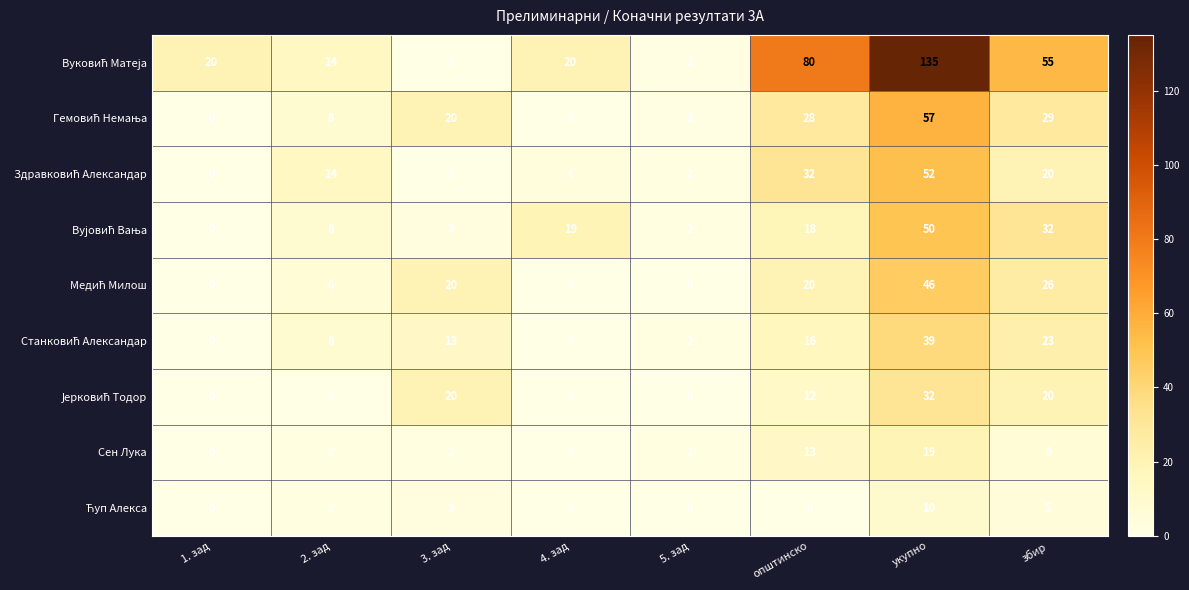

Where is Сен Лука nearest to the value 9?

збир